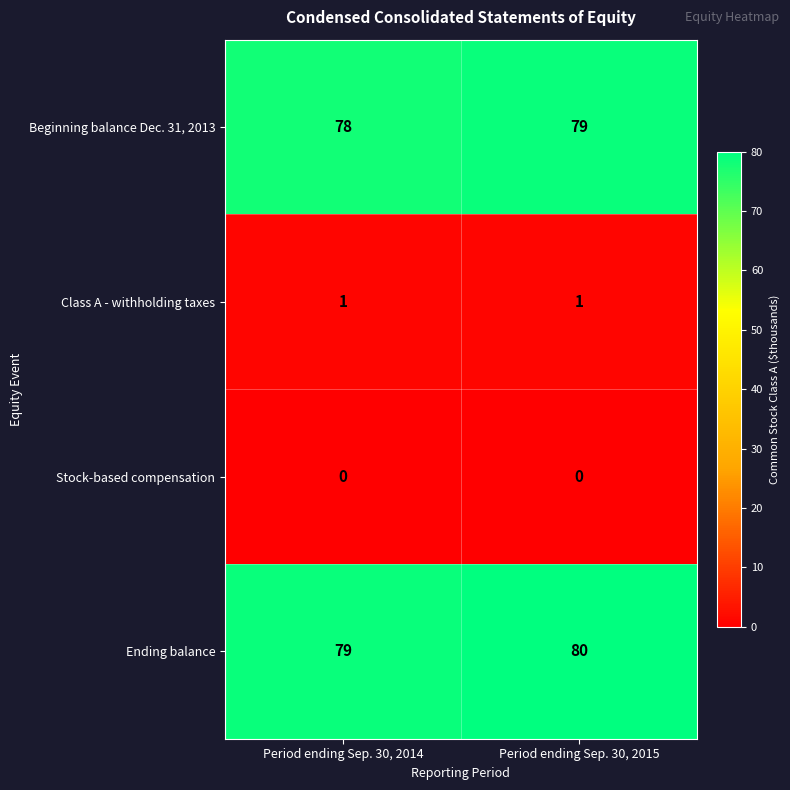

Is it true that Ending balance equals 21 at Period ending Sep. 30, 2014?

False